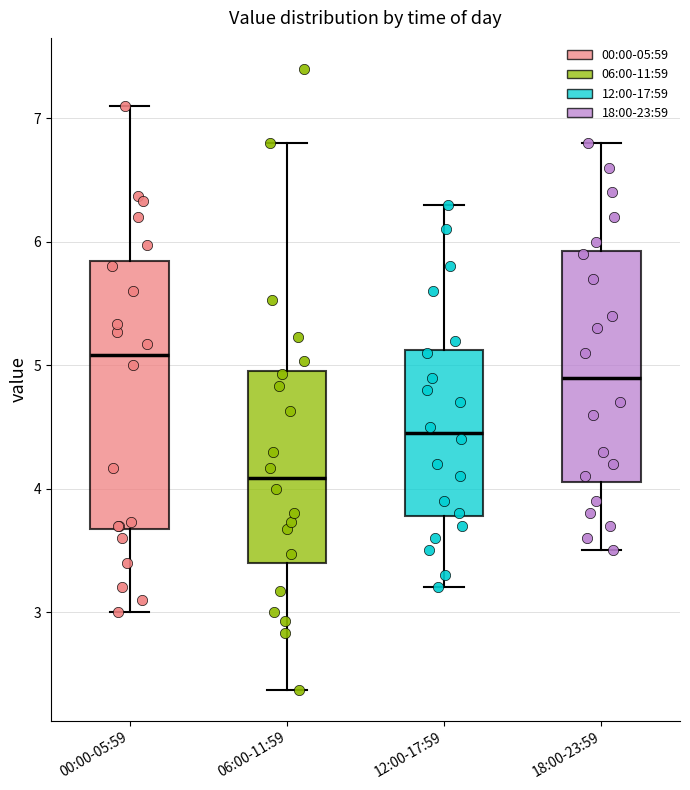

Reading left to right, transcribe this box plot: for each box, give where its median line is, the range the box spans, and where its two whiskers end, as read against the y-axis. The values are not printed on the chart, so give them approximately, as read against the axis.

00:00-05:59: median 5.1, box 3.7 to 5.8, whiskers 3.0 to 7.1
06:00-11:59: median 4.1, box 3.4 to 5.0, whiskers 2.4 to 6.8
12:00-17:59: median 4.5, box 3.8 to 5.1, whiskers 3.2 to 6.3
18:00-23:59: median 4.9, box 4.1 to 5.9, whiskers 3.5 to 6.8